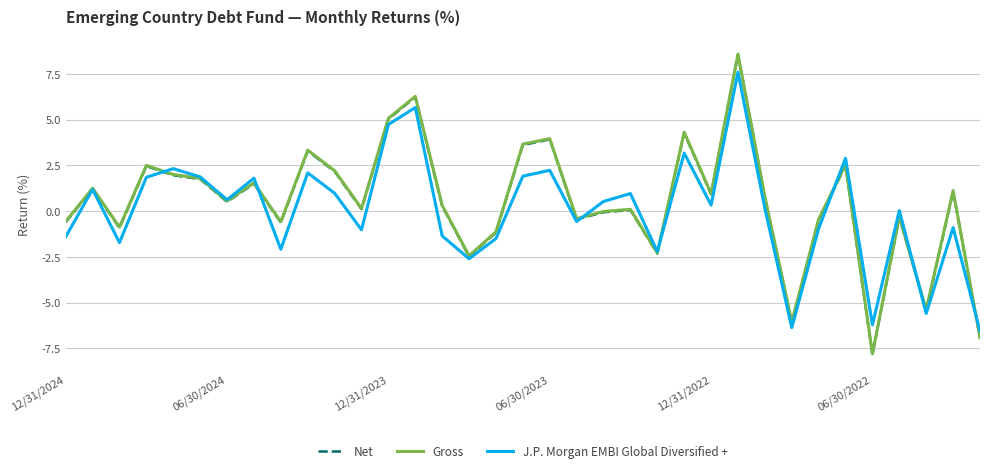

What is the highest value of the Net series?

8.5